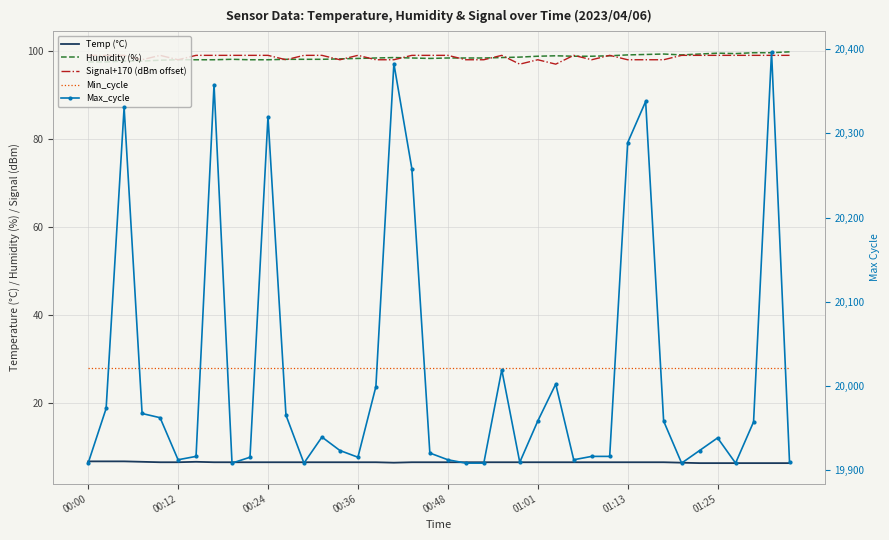

Where is Max_cycle nearest to the value 20152?

18